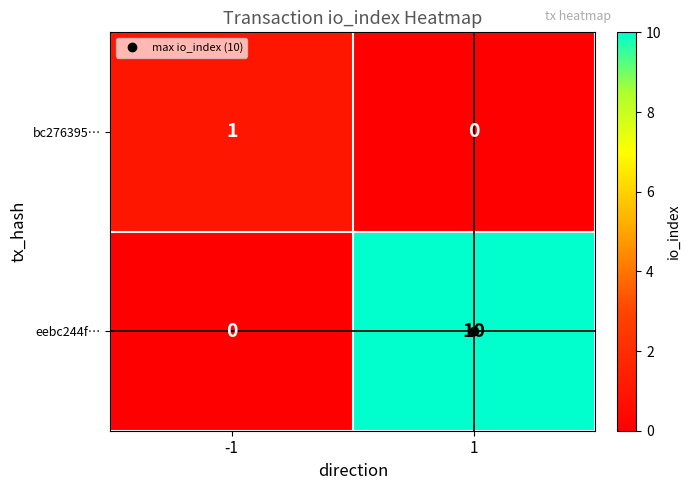

At how many categories does at least one series exceed 4?

1